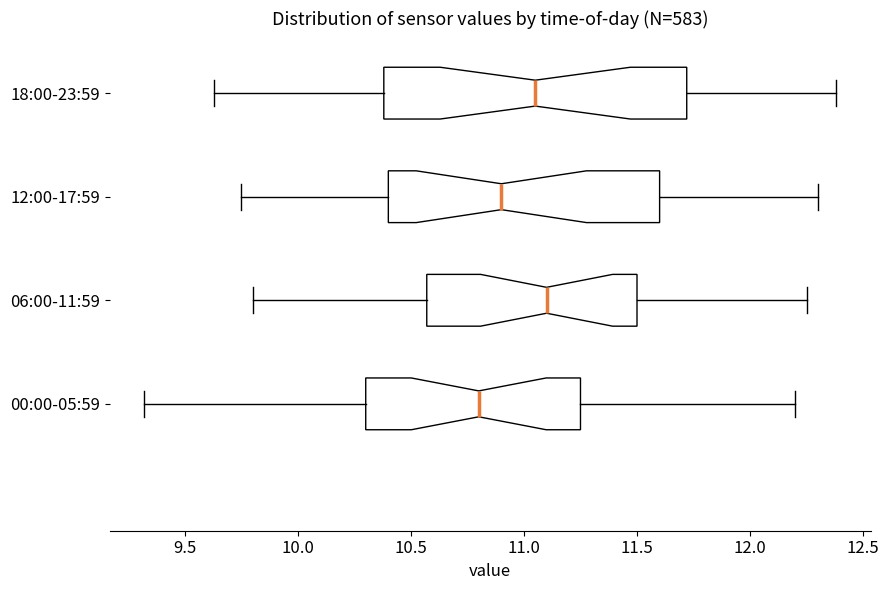

Where is the left edge of the box for 06:00-11:59 on the x-axis? The values are not printed on the chart, so give them approximately, as read against the axis.

10.55